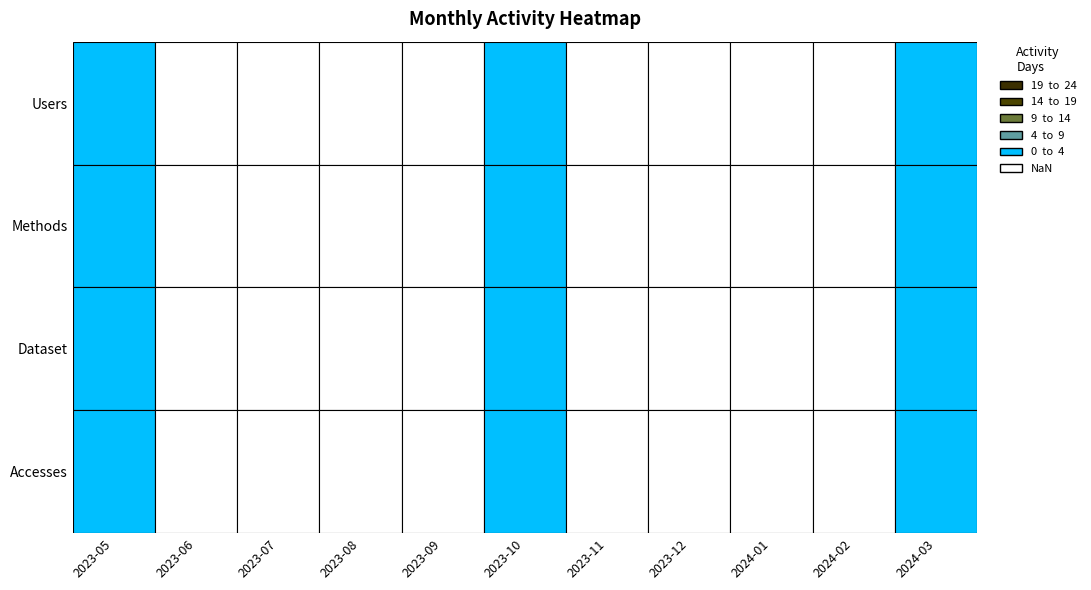

What value does the 2023-10 series have at Dataset?

1